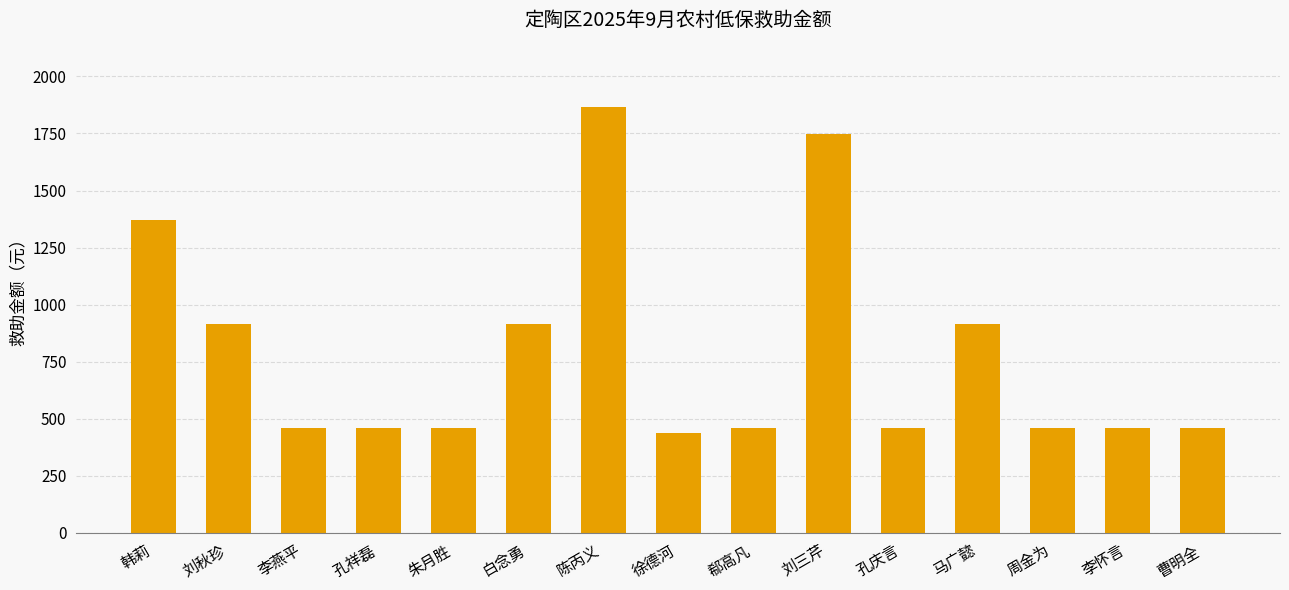

What is the ratio of the value at 朱月胜 to the value at 徐德河?

1.0